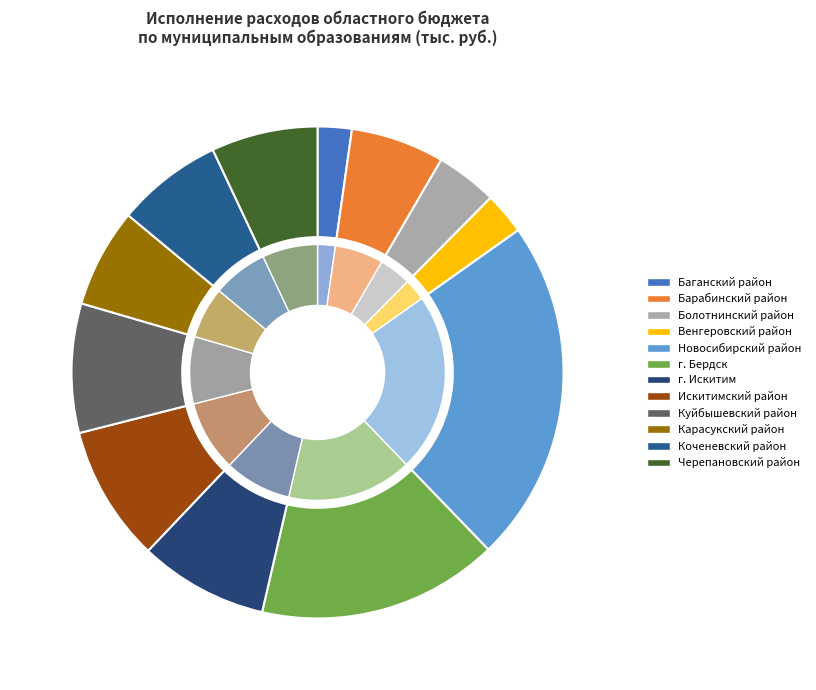

What is the ratio of the value at Болотнинский район to the value at Карасукский район?

0.6